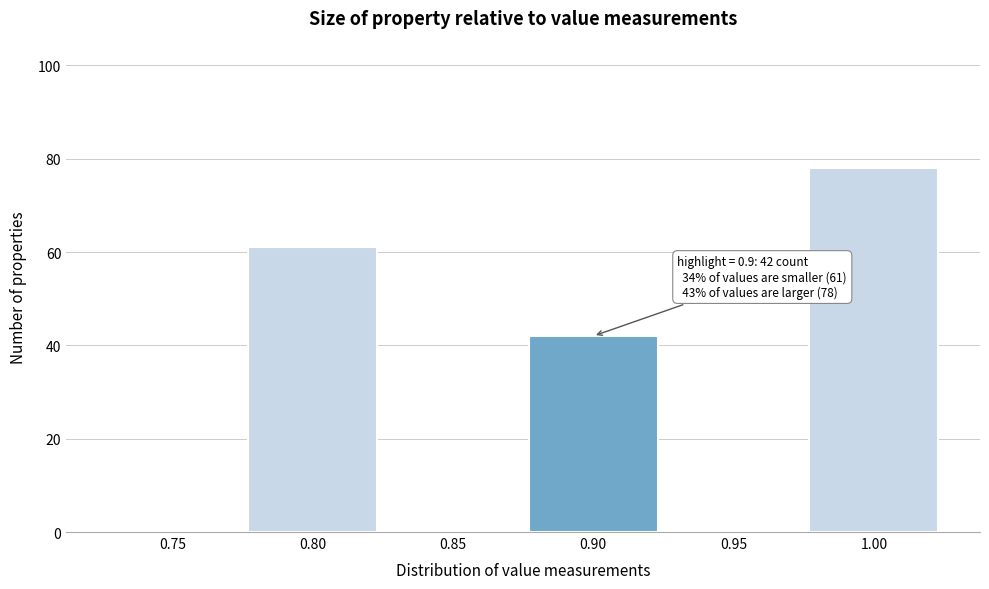

Reading right to left, transcribe all the data shown in this chart.

1.00=78	0.95=0	0.90=42	0.85=0	0.80=61	0.75=0